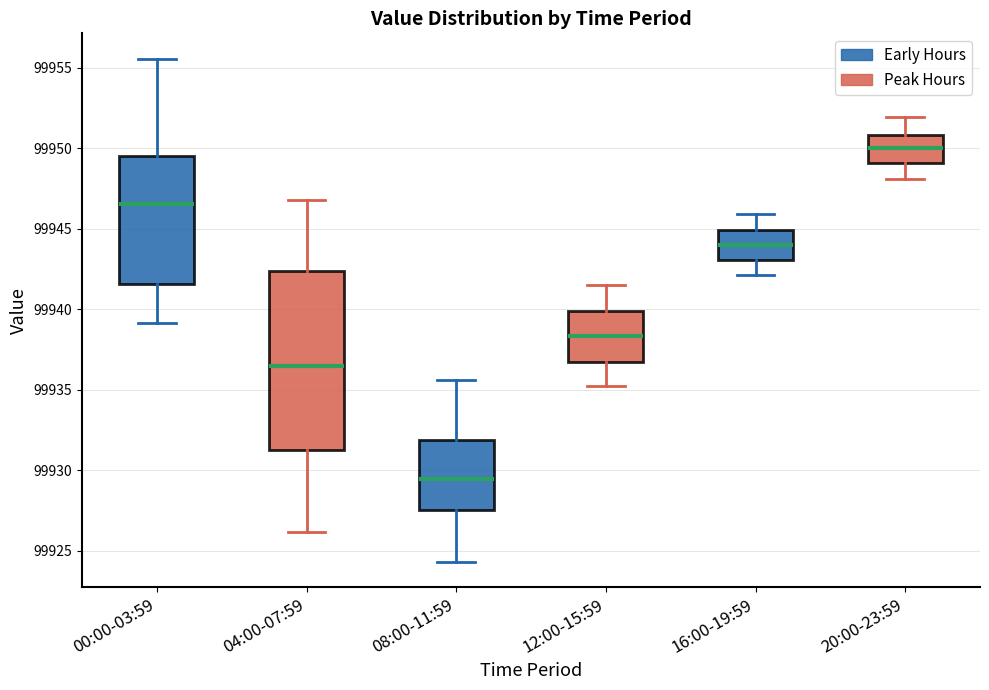

Reading left to right, read every box against the y-axis: the position of its median line, the range the box covers, and the ends of its whiskers. The values are not printed on the chart, so give them approximately, as read against the axis.

00:00-03:59: median 99946.5, box 99941.5 to 99949.5, whiskers 99939.0 to 99955.5
04:00-07:59: median 99936.5, box 99931.0 to 99942.5, whiskers 99926.0 to 99947.0
08:00-11:59: median 99929.5, box 99927.5 to 99932.0, whiskers 99924.5 to 99935.5
12:00-15:59: median 99938.5, box 99936.5 to 99940.0, whiskers 99935.0 to 99941.5
16:00-19:59: median 99944.0, box 99943.0 to 99945.0, whiskers 99942.0 to 99946.0
20:00-23:59: median 99950.0, box 99949.0 to 99951.0, whiskers 99948.0 to 99952.0